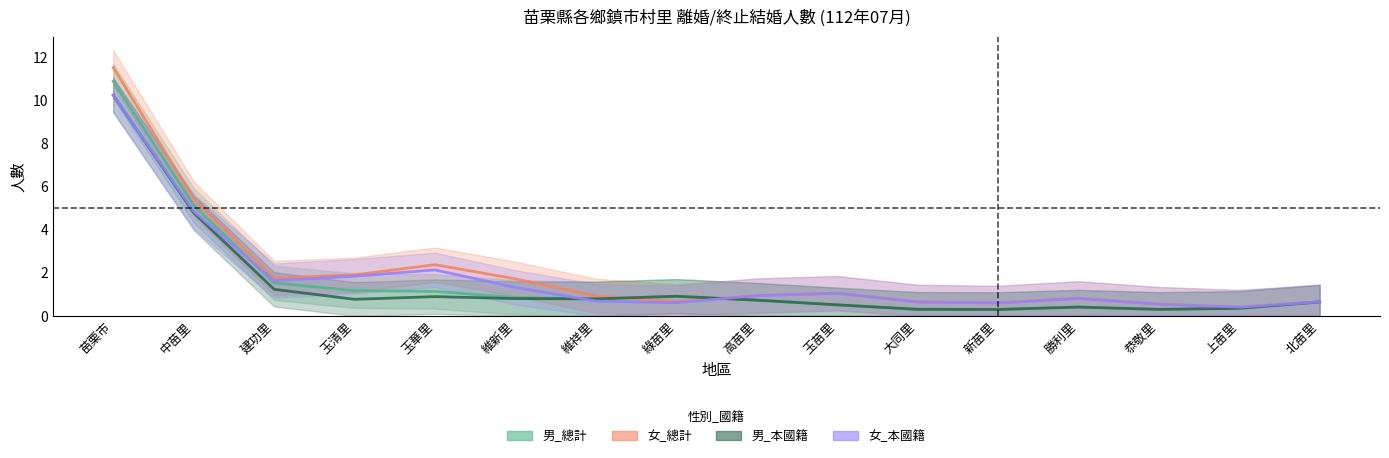

In 男_本國籍, how many points are higher than both neighbors (excluding endpoints)?

3